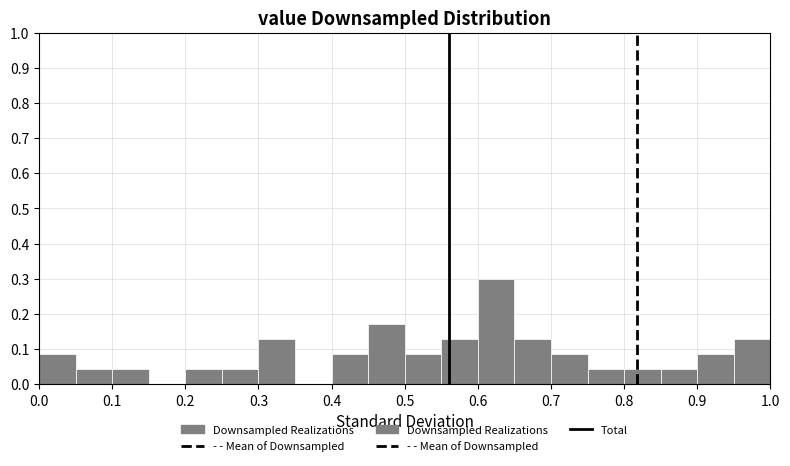

Reading left to right, transcribe this chart: for each bar, give the range it covers on the x-axis and its height. The values are not printed on the chart, so give them approximately, as read against the axis.

0.00 to 0.05: 0.09
0.05 to 0.10: 0.04
0.10 to 0.15: 0.04
0.15 to 0.20: 0
0.20 to 0.25: 0.04
0.25 to 0.30: 0.04
0.30 to 0.35: 0.13
0.35 to 0.40: 0
0.40 to 0.45: 0.09
0.45 to 0.50: 0.17
0.50 to 0.55: 0.09
0.55 to 0.60: 0.13
0.60 to 0.65: 0.30
0.65 to 0.70: 0.13
0.70 to 0.75: 0.09
0.75 to 0.80: 0.04
0.80 to 0.85: 0.04
0.85 to 0.90: 0.04
0.90 to 0.95: 0.09
0.95 to 1.00: 0.13